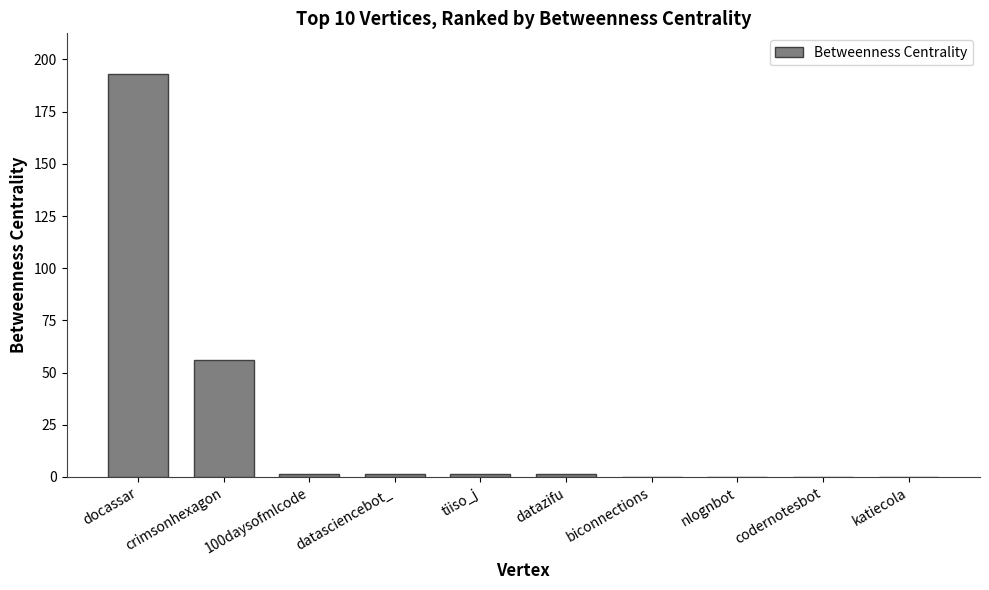

How many data points does each series have?

10